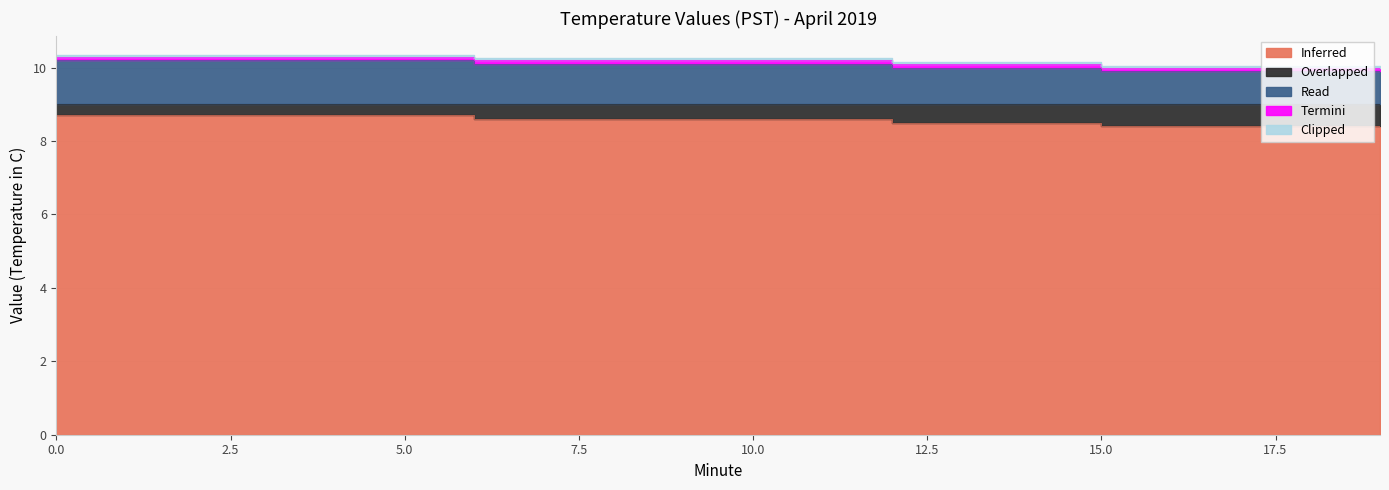

Count the Overlapped values in the range 10 to 11.

15